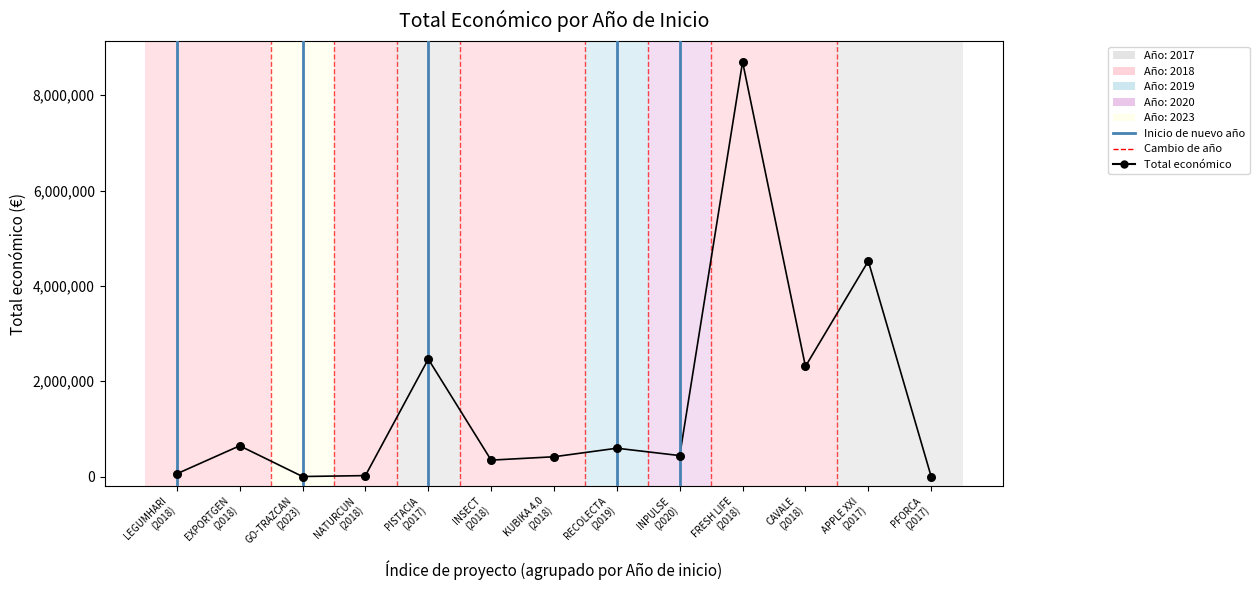

What is the change in value from 2018 to 2018?

+1665209